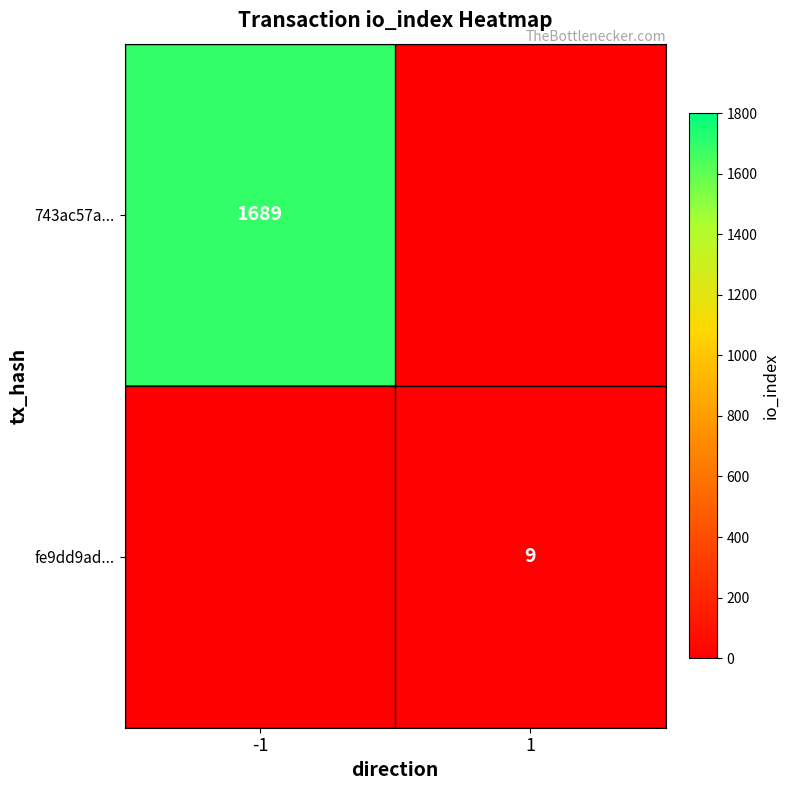

Is the value of fe9dd9ad... at 1 greater than the value of 743ac57a... at -1?

No